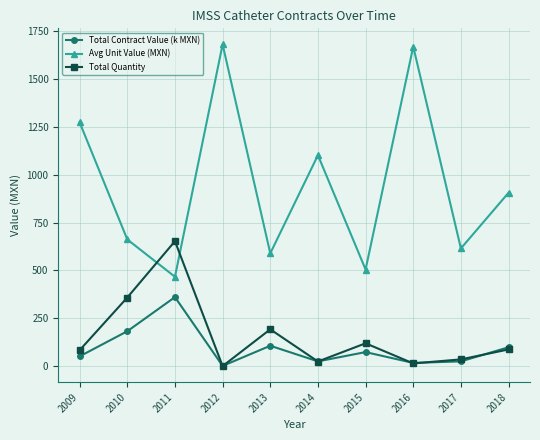

List the series in order of their peak value, highest first.

Avg Unit Value (MXN), Total Quantity, Total Contract Value (k MXN)